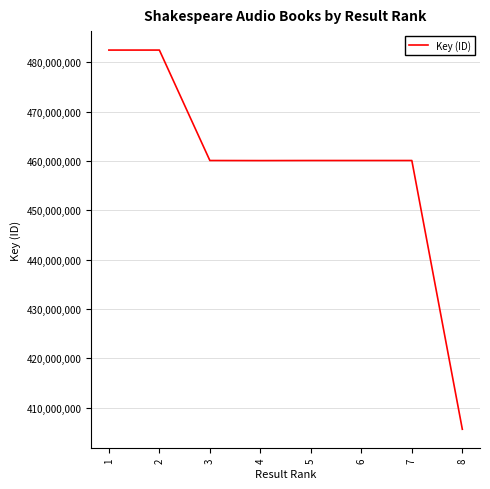

The value at 2 is 140206784. True or false?

False